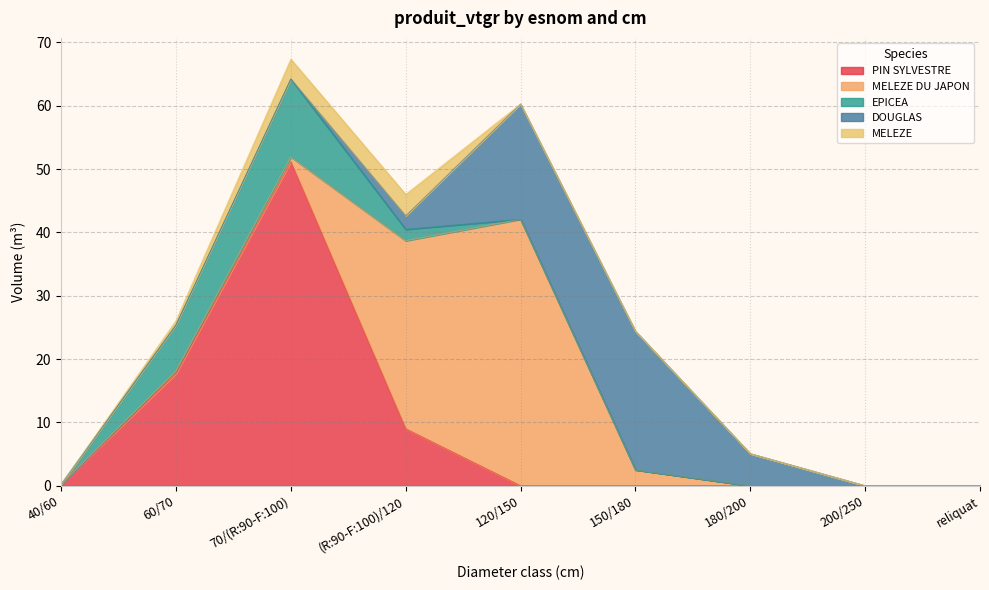

Which label corresponds to the largest value in the chart?

70/(R:90-F:100)